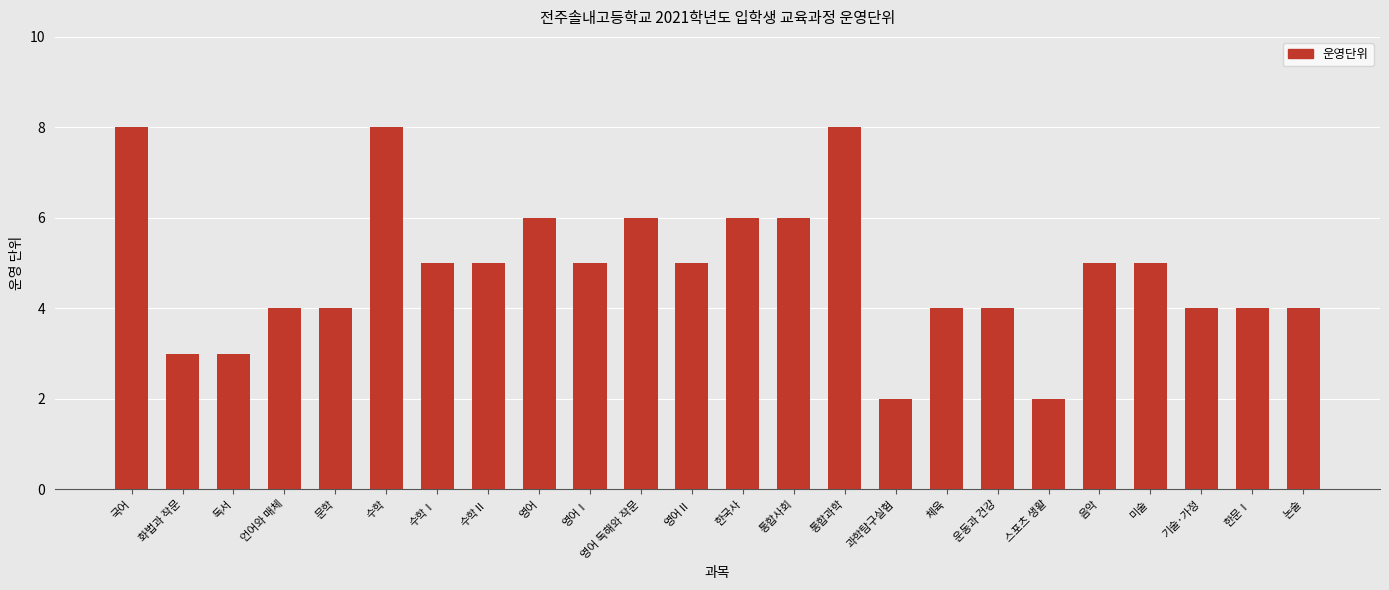

What is the smallest value displayed?

2